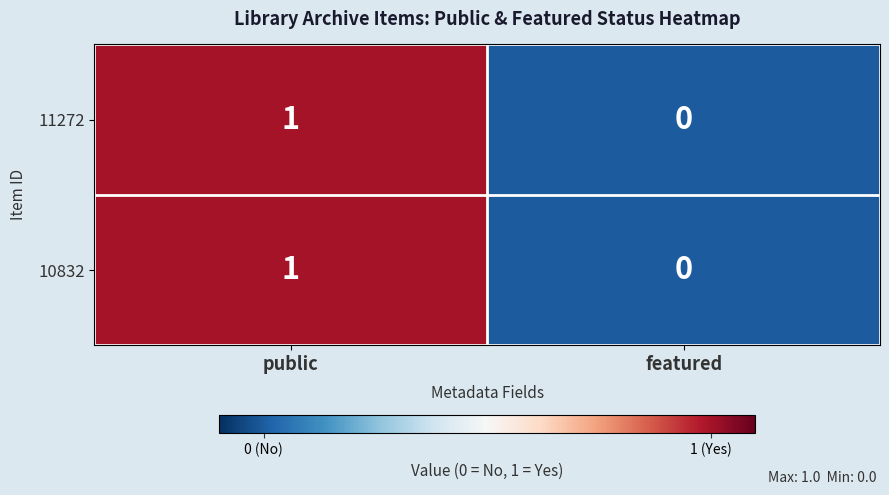

True or false: 10832 has a value of 1 at public.

True